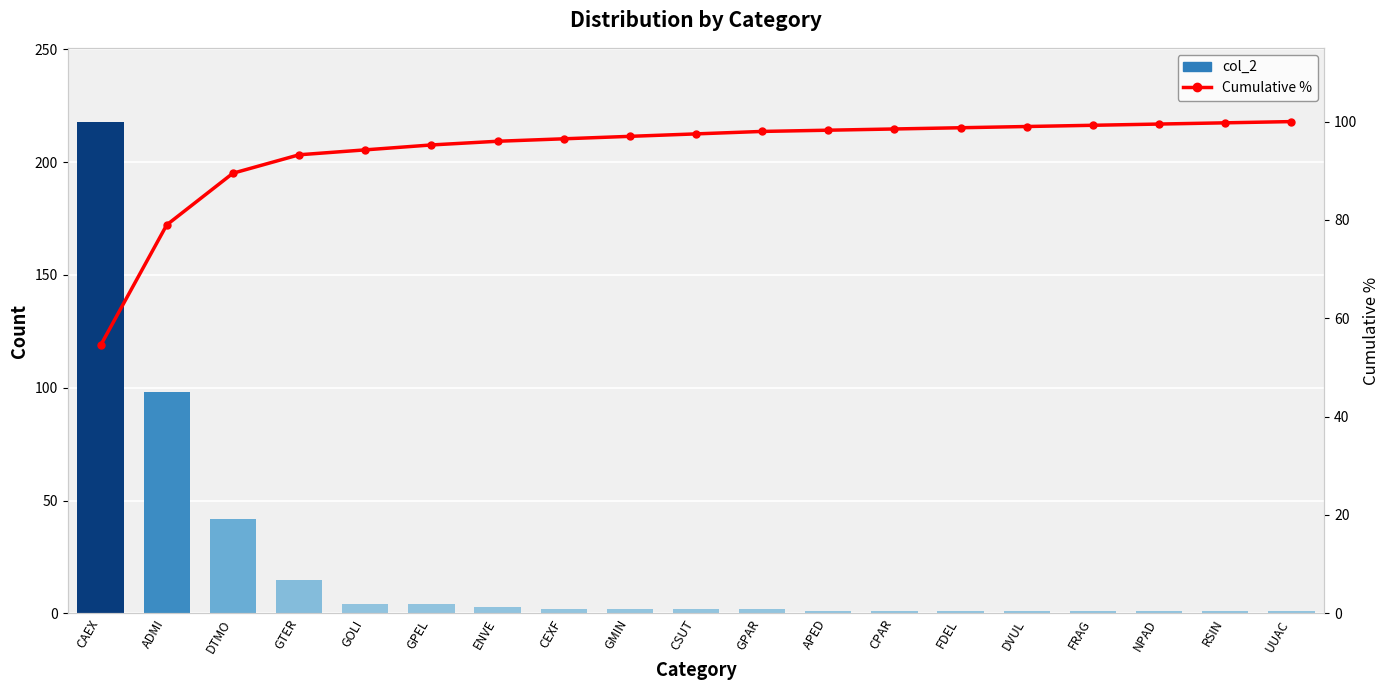

Is it true that Cumulative % equals 98.2 at APED?

True